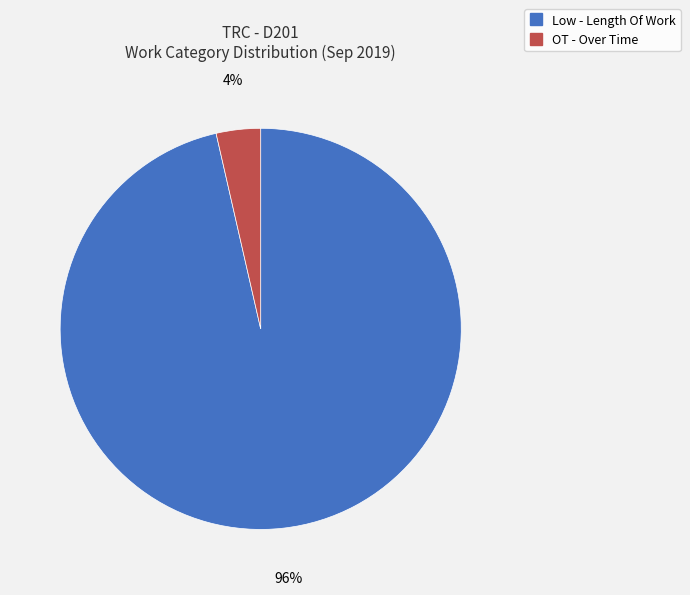

The Low - Length Of Work slice represents 96% of the pie. True or false?

True